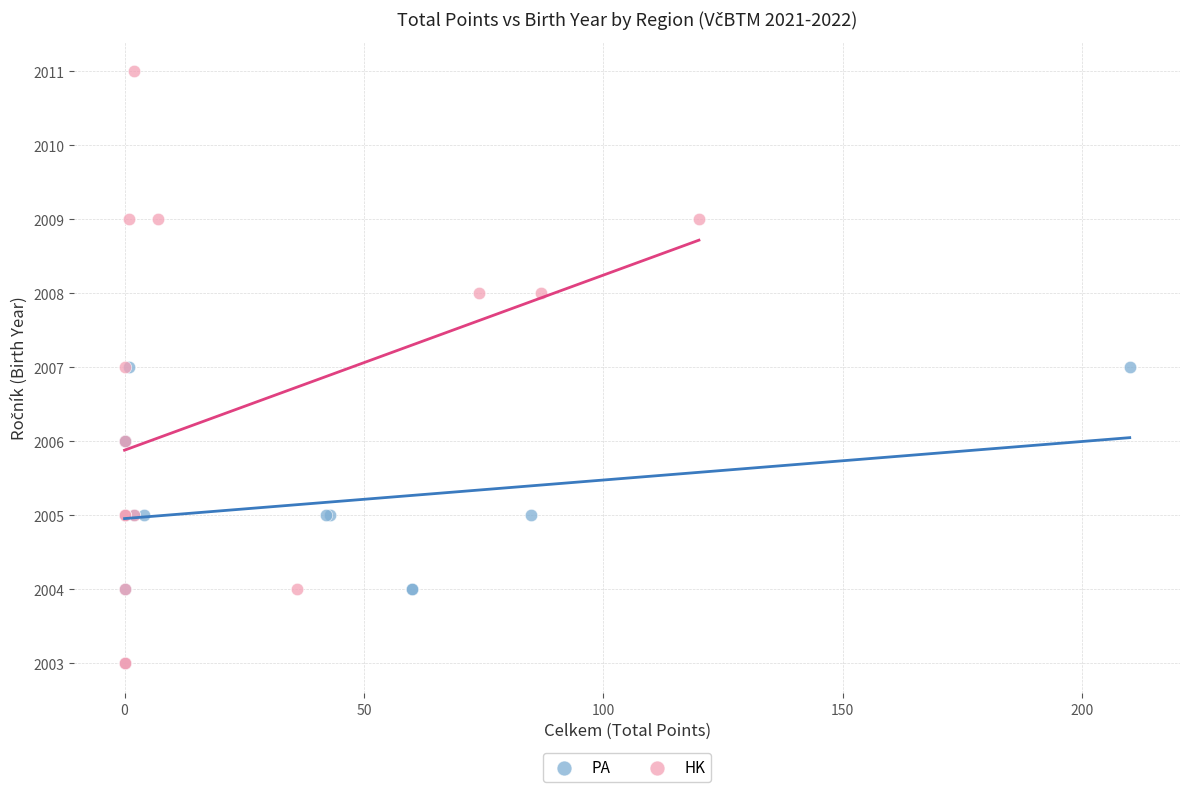

Which series has the largest Y range (max minus min)?

HK